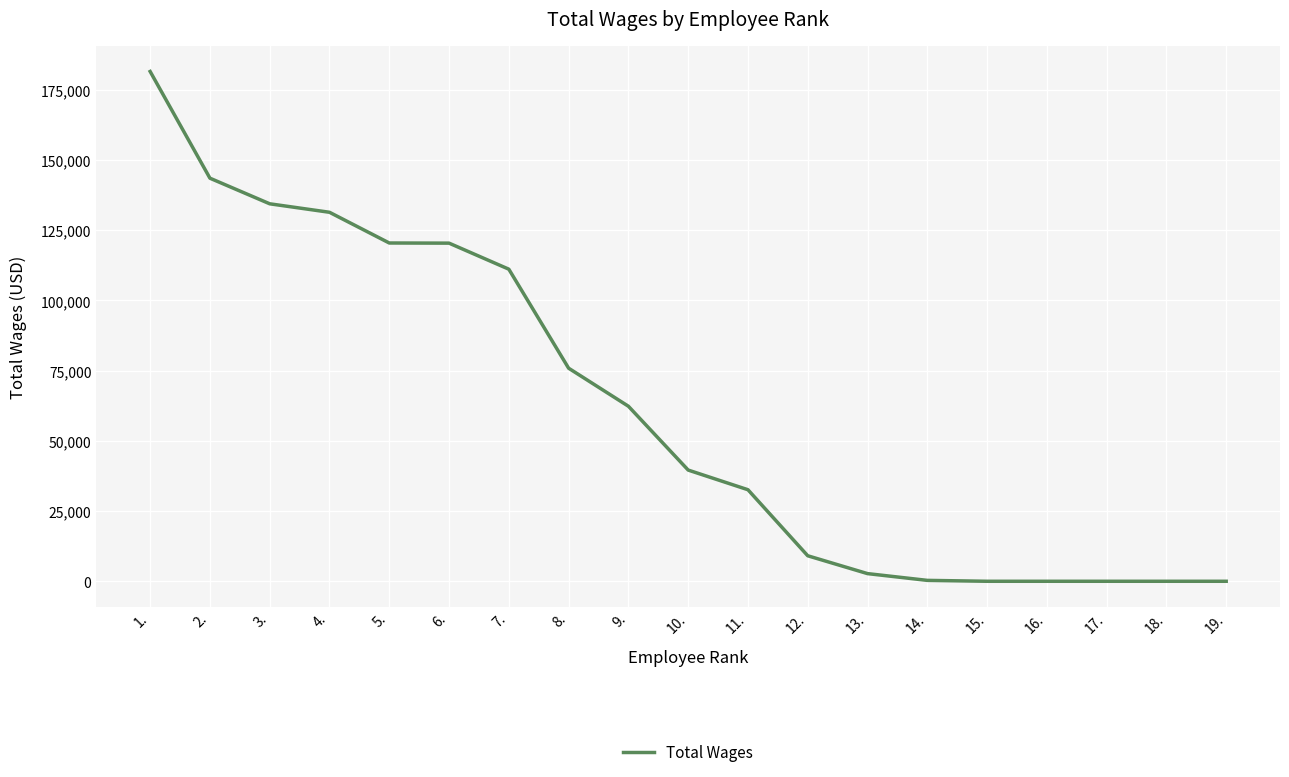

How many lines are shown in the chart?

1